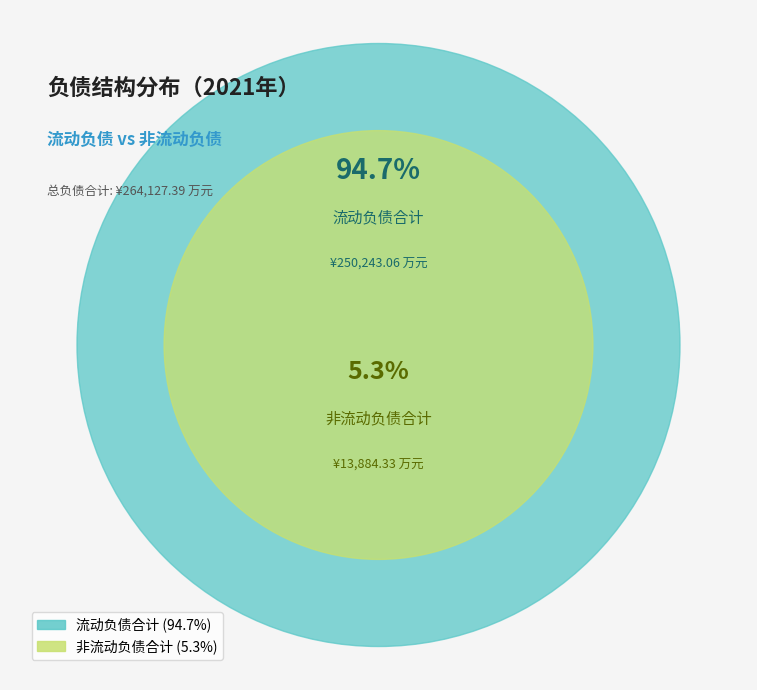

Is it true that 流动负债合计 is 99% of the pie?

False